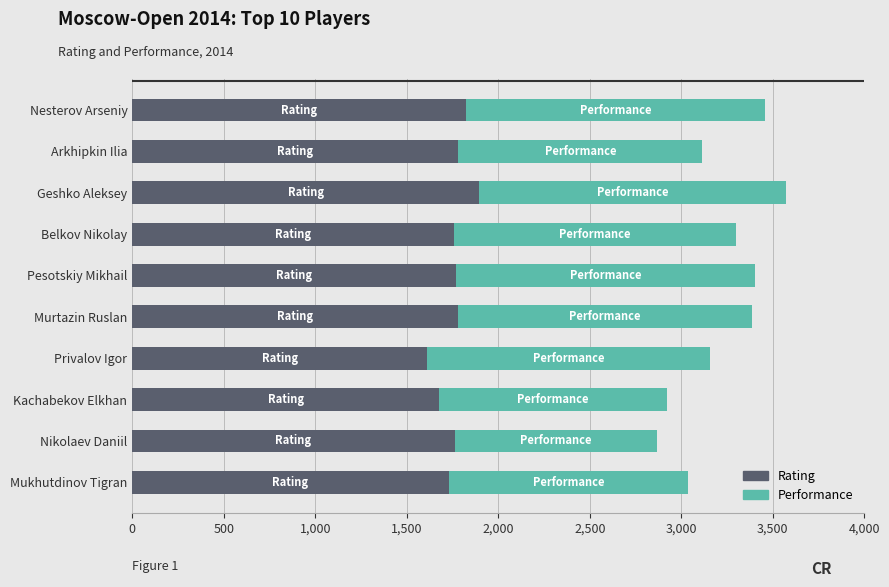

What are all the series names shown in the legend?

Rating, Performance